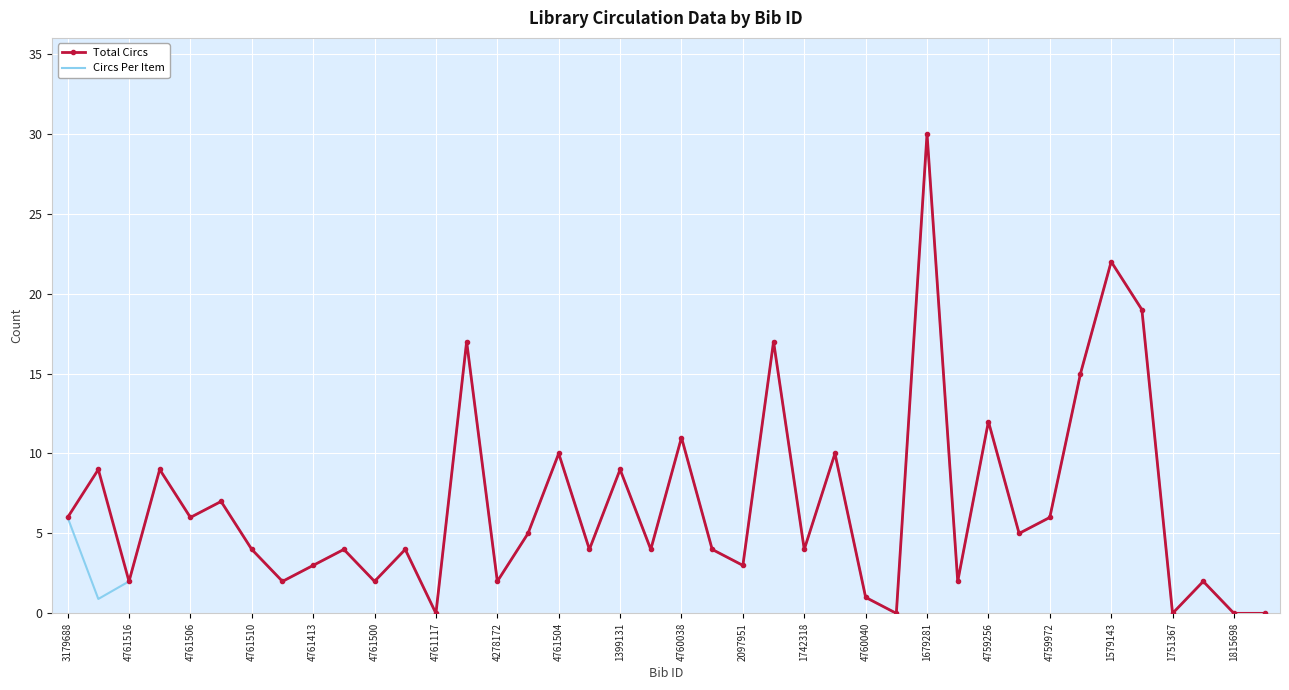

What is the maximum value for Circs Per Item?

30.0